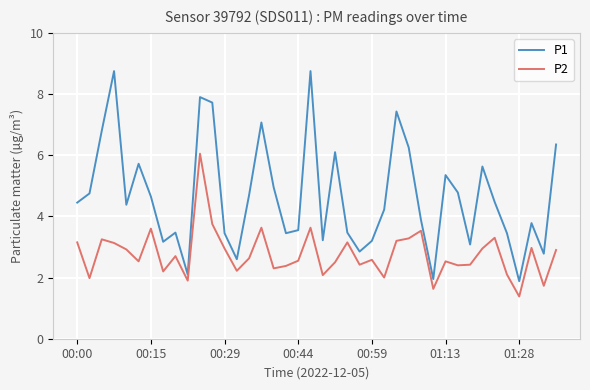

What is the average value of the P2 series?

2.8